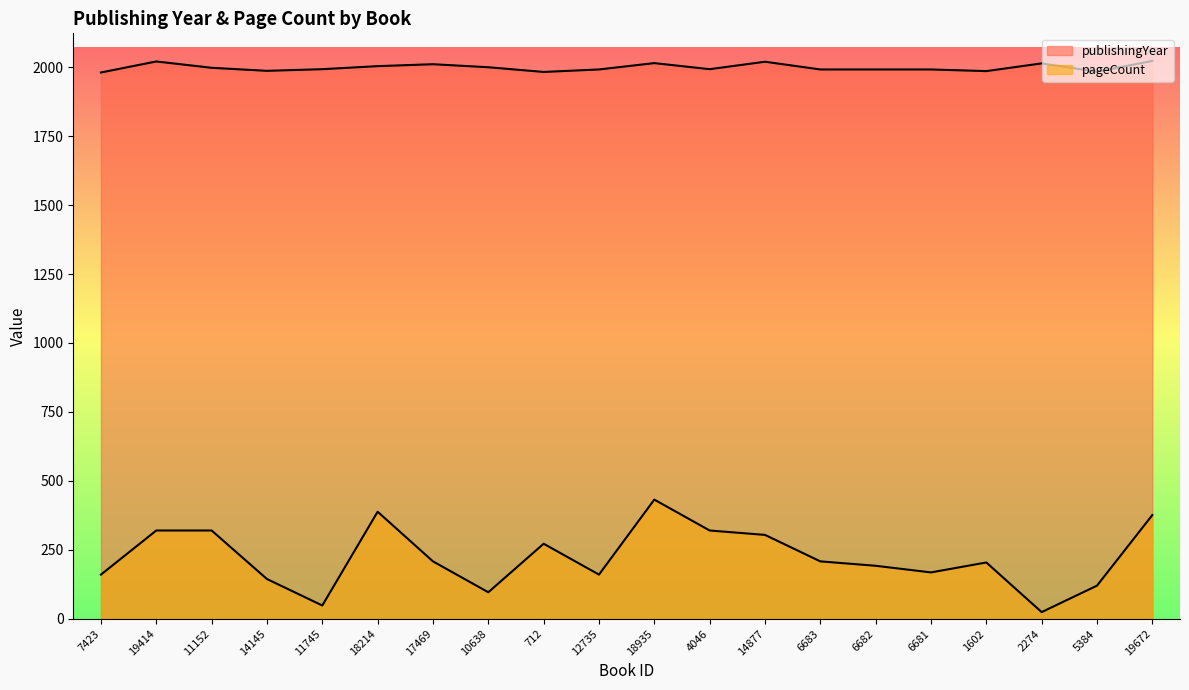

True or false: pageCount has more than 0 points higher than both neighbors.

True